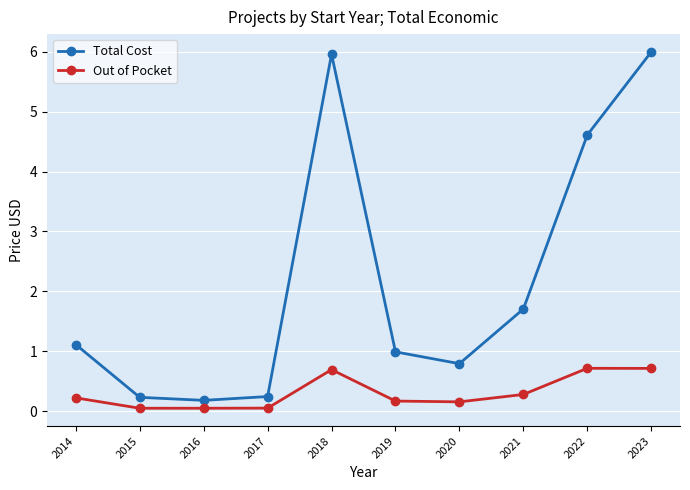

True or false: Total Cost and Out of Pocket cross at least once.

False